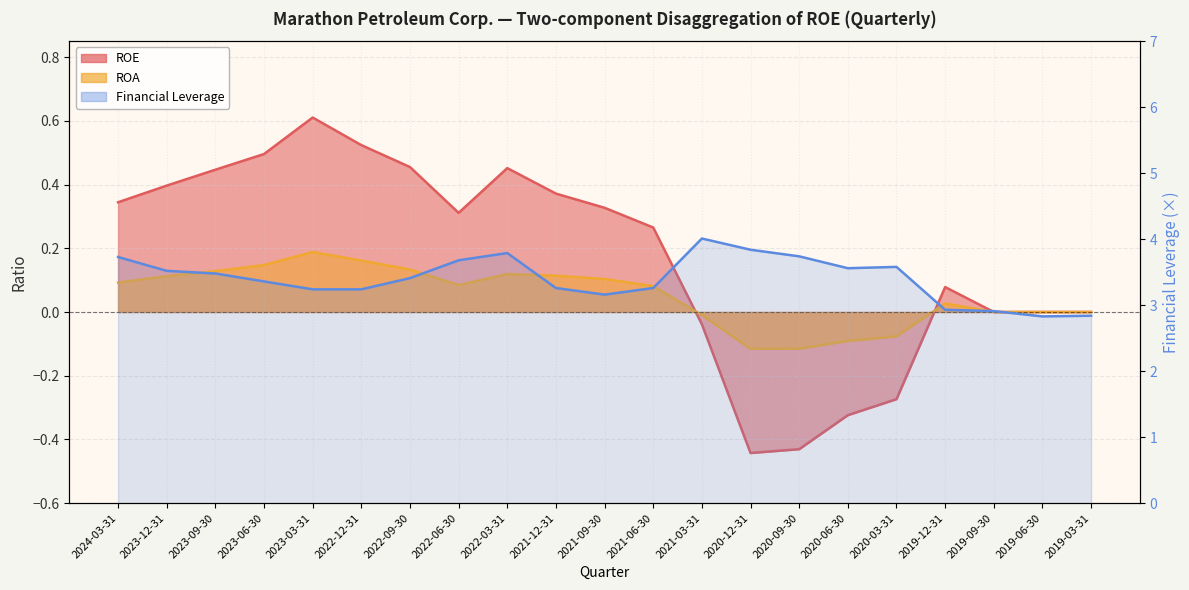

What is the label of the 3rd point from the left?

2023-09-30